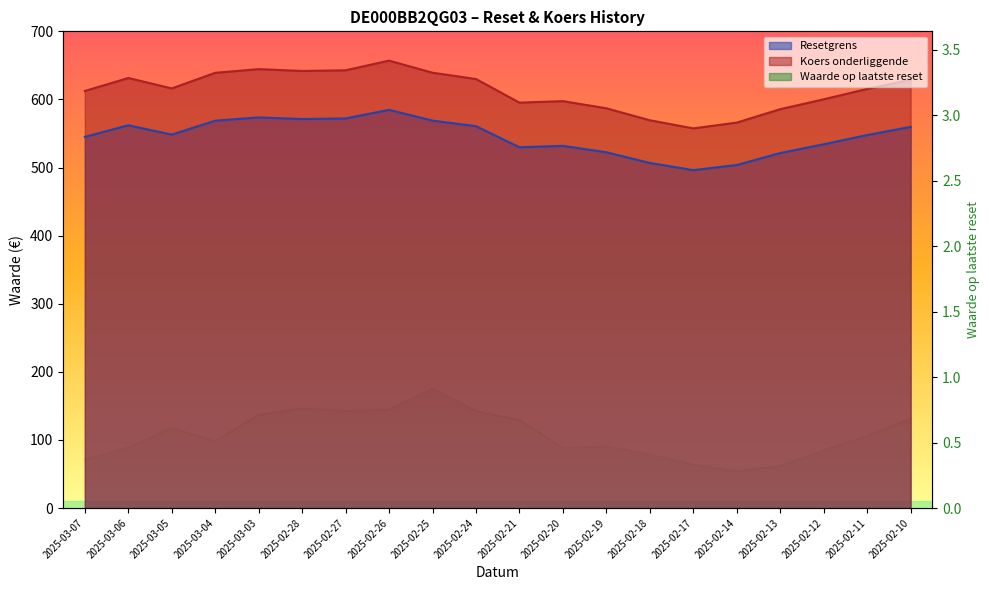

At which label does Koers onderliggende reach its minimum?

2025-02-17